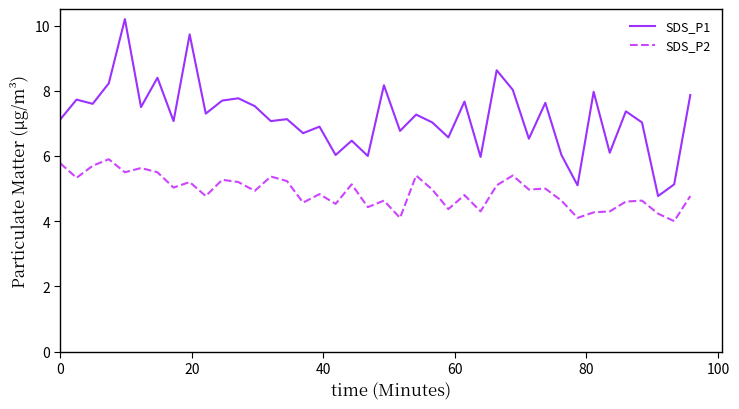

True or false: SDS_P2 and SDS_P1 intersect in this chart.

False